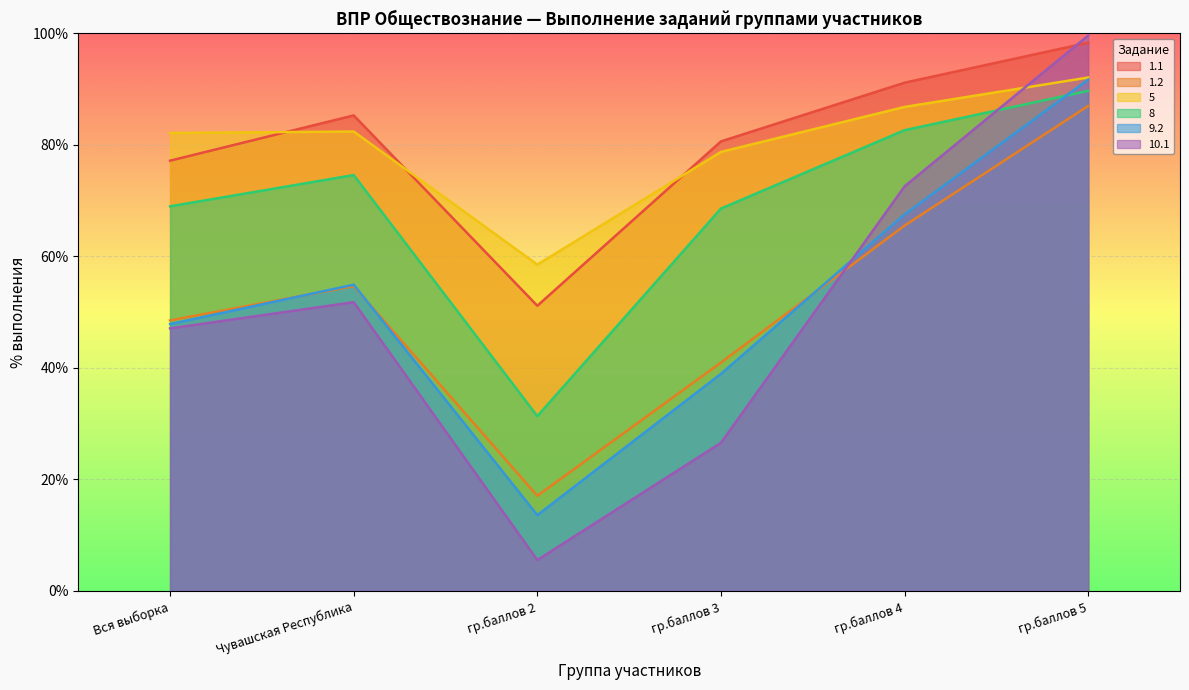

What is the difference between the highest and lowest values at Вся выборка?

35.1